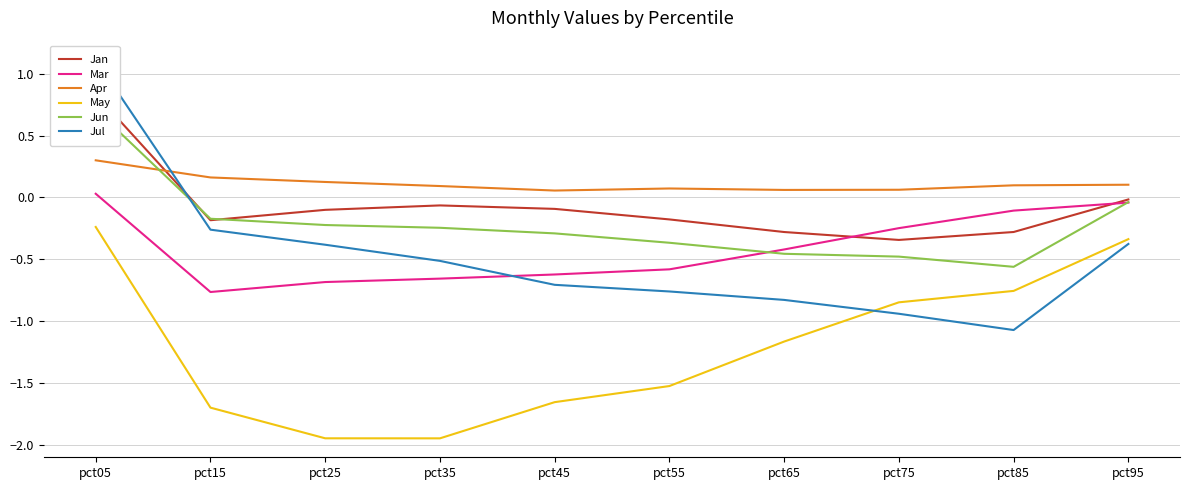

True or false: Mar has more than 0 interior local peaks.

False